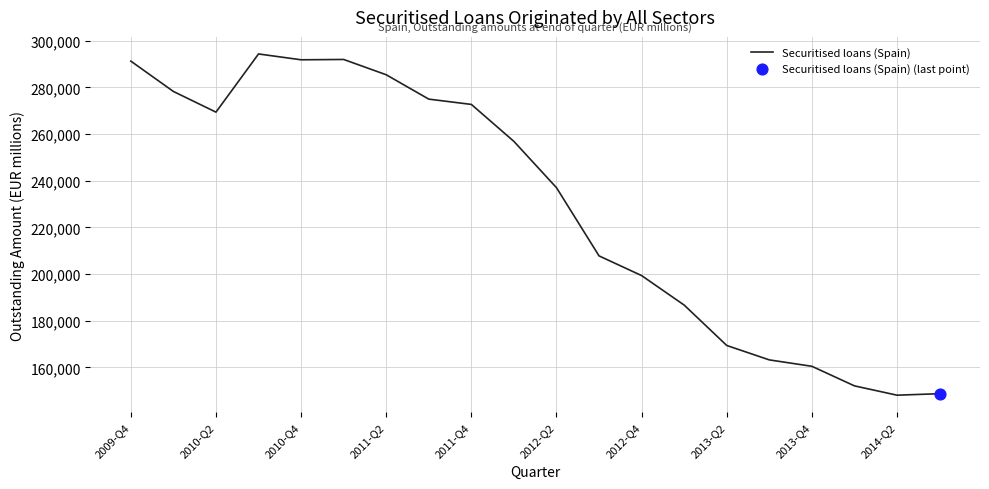

What is the difference between the maximum and minimum values?

146329